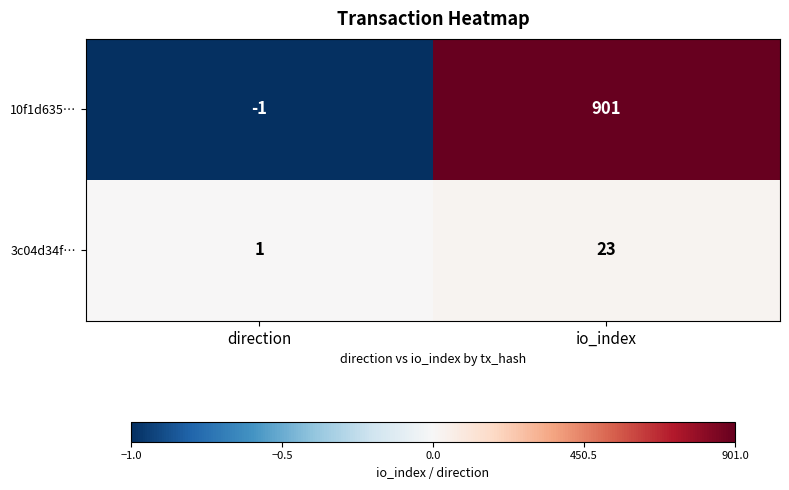

What is the sum of all 10f1d635… values?

900